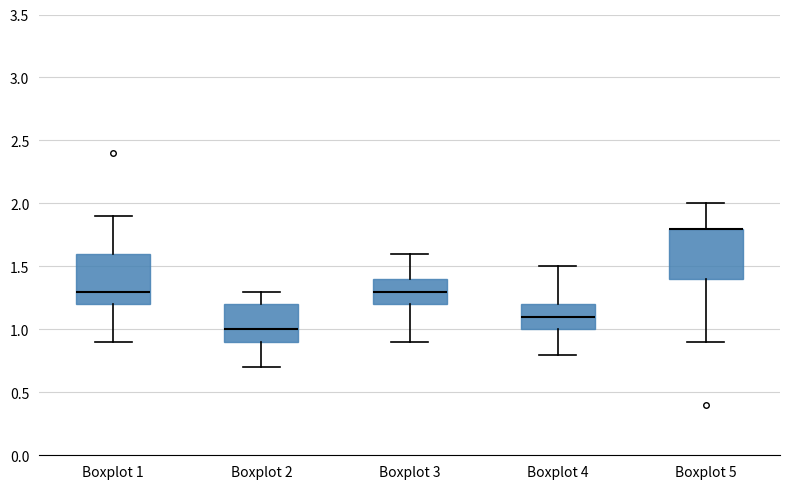

Where is the lower edge of the box for Boxplot 2 on the y-axis? The values are not printed on the chart, so give them approximately, as read against the axis.

0.9